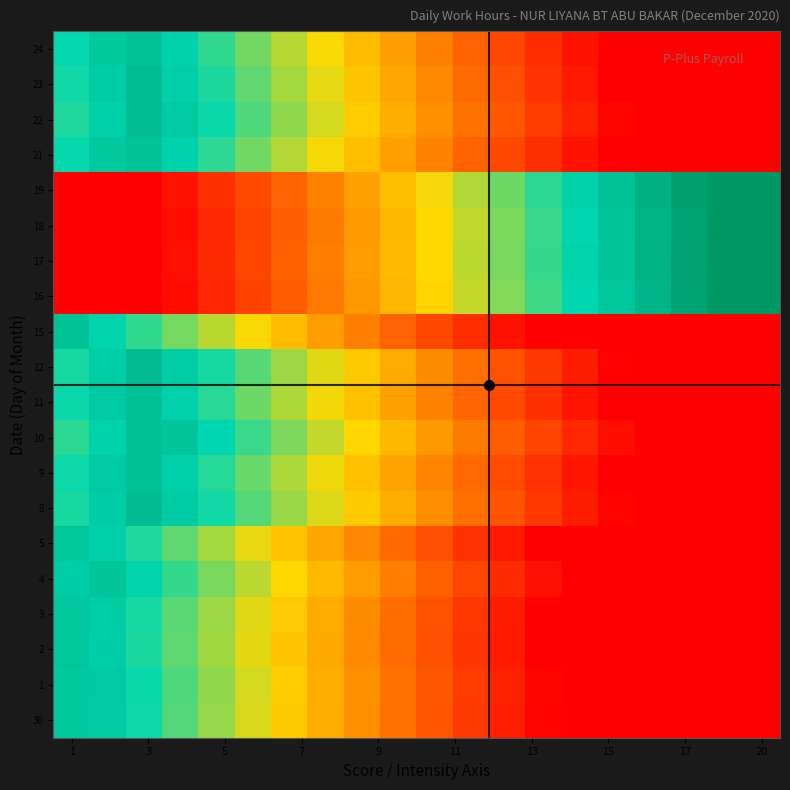

How many series are shown in this chart?

20